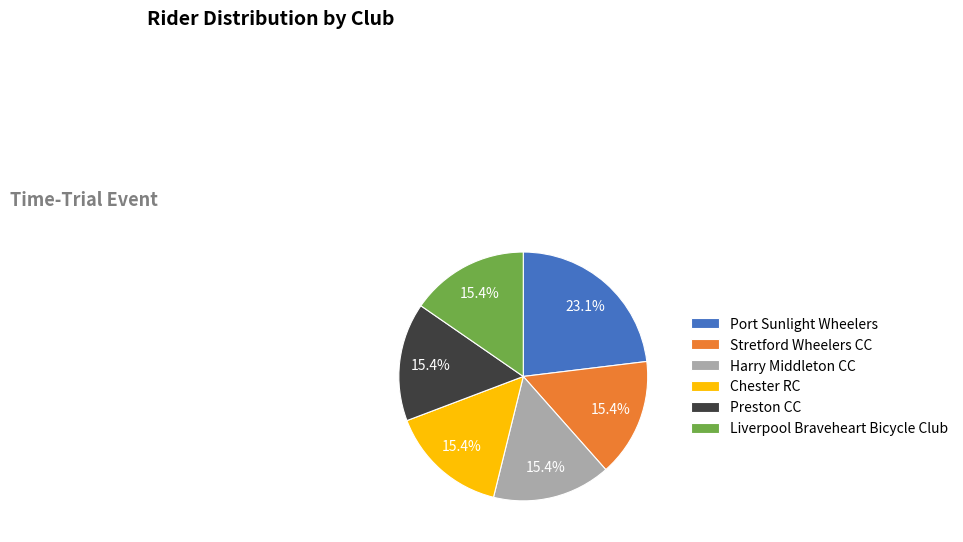

What is the largest slice in the pie chart?

Port Sunlight Wheelers